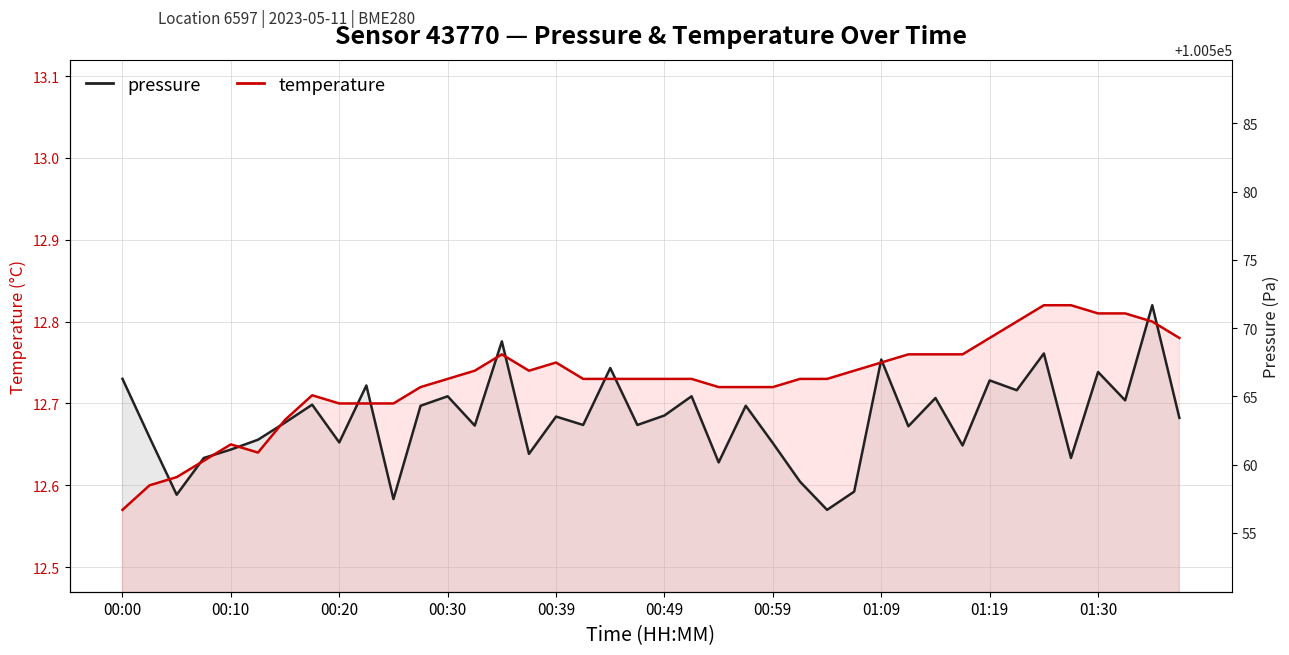

In temperature, how many points are higher than both neighbors (excluding endpoints)?

4